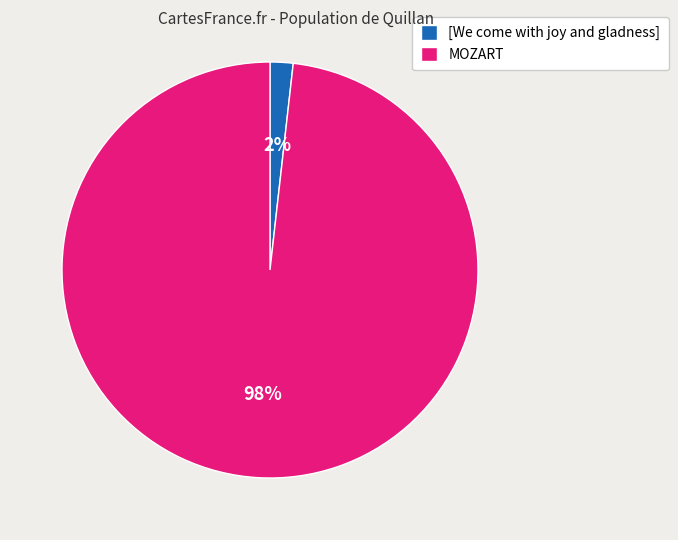

The [We come with joy and gladness] slice represents 15% of the pie. True or false?

False